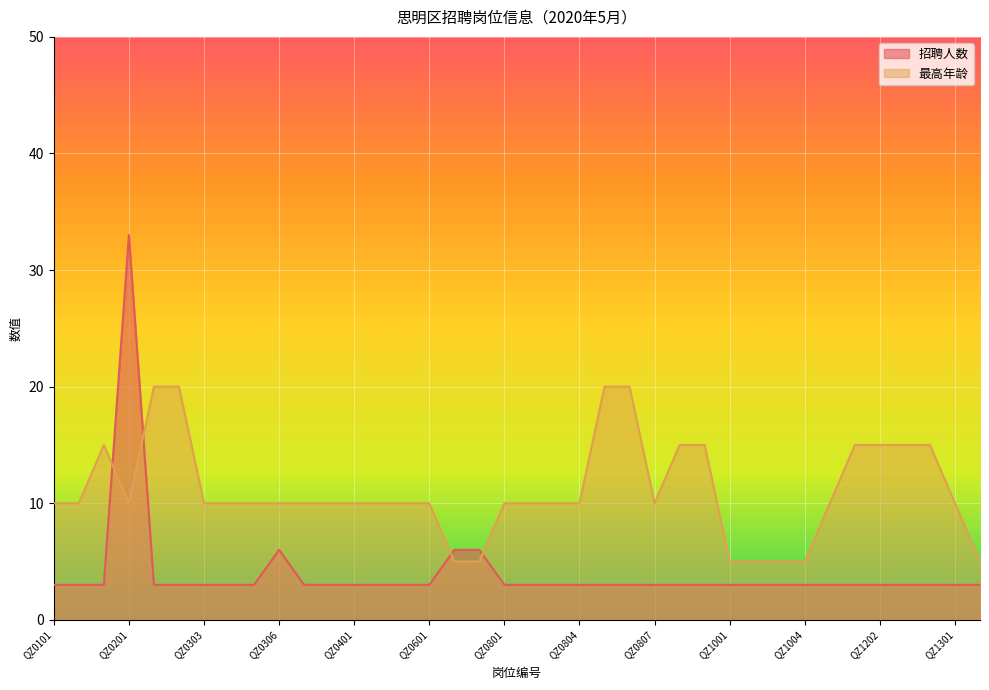

Where does the 最高年龄 series first go above 10?

QZ0103